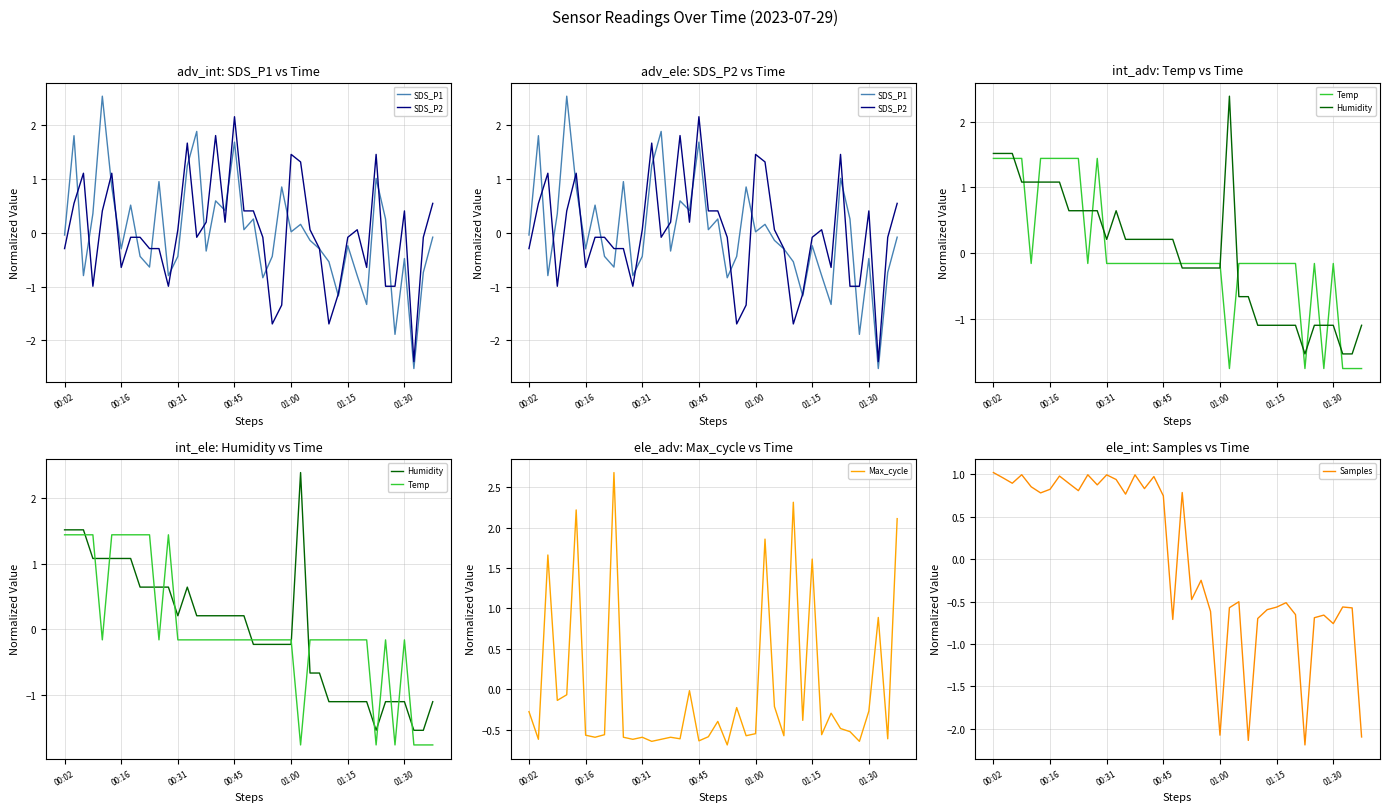

List the series in order of their peak value, highest first.

Max_cycle, SDS_P1, Humidity, SDS_P2, Temp, Samples